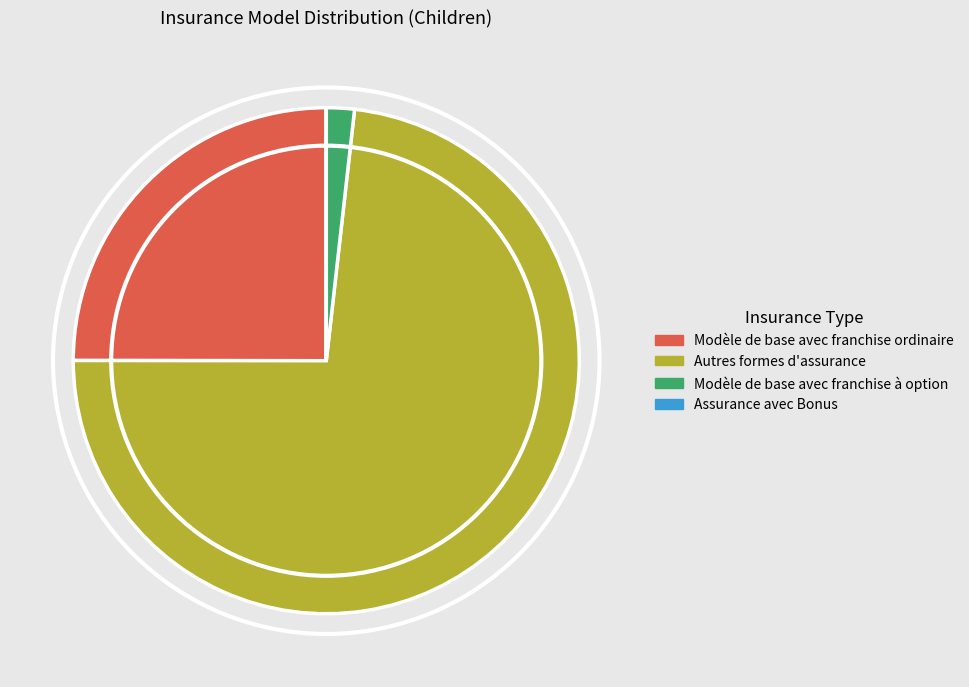

Is there a majority slice in this chart?

Yes